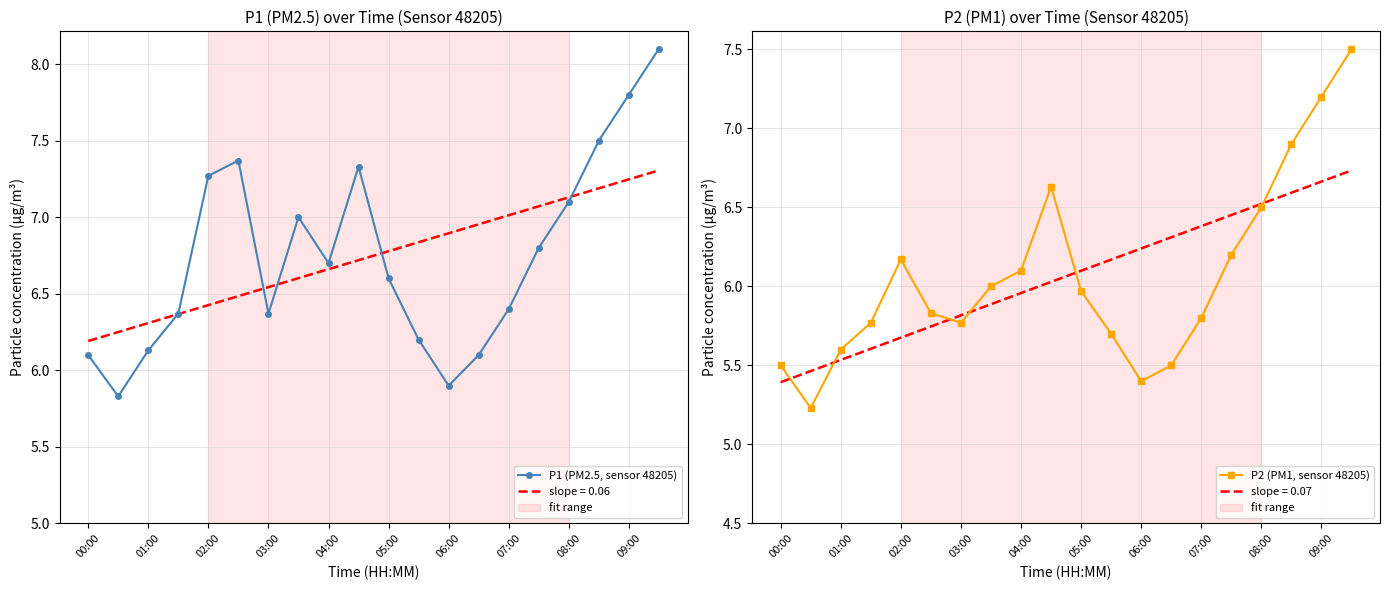

What is the highest value of the slope = 0.06 series?

7.3